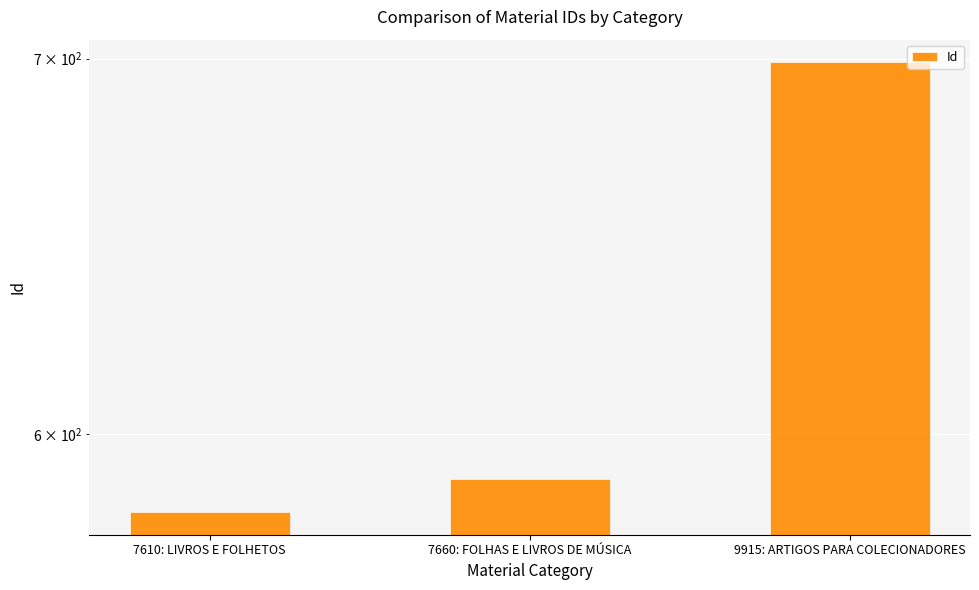

At which label is the value closest to 640?

7660: FOLHAS E LIVROS DE MÚSICA